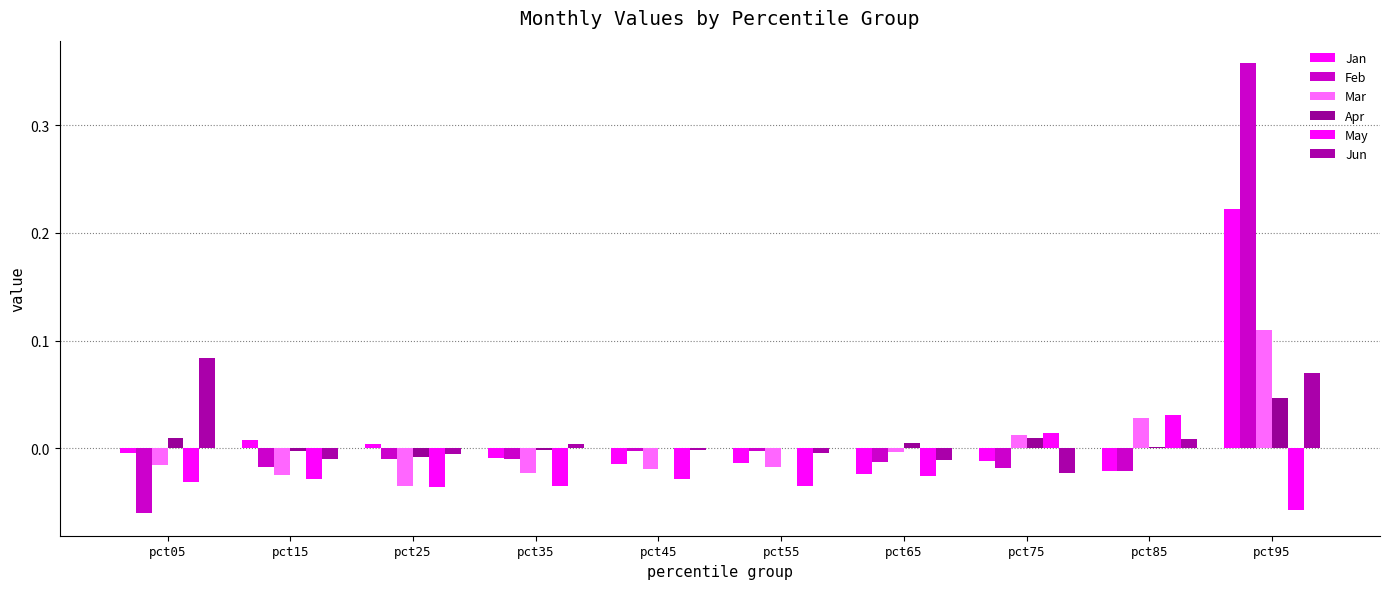

Between pct45 and pct75, which is larger?

pct75